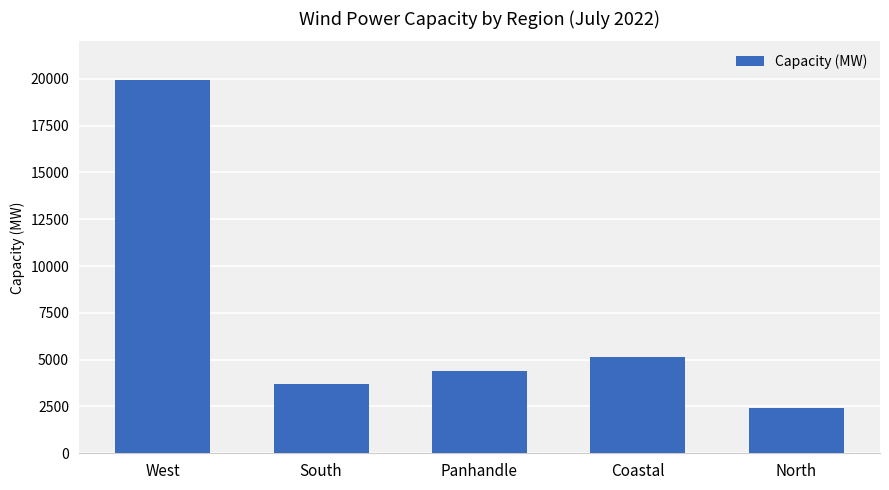

List the labels in order of value, smallest first.

North, South, Panhandle, Coastal, West